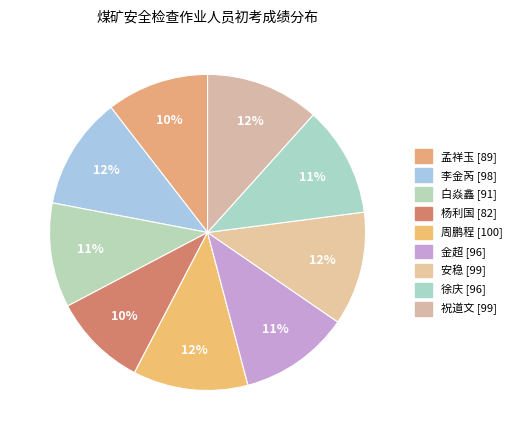

True or false: 安稳 accounts for 18% of the total.

False